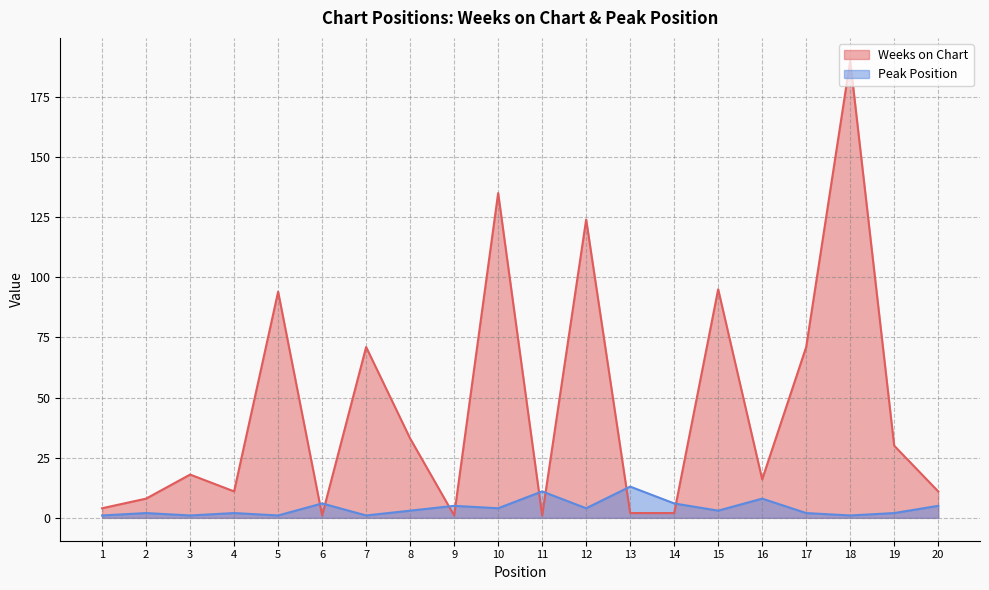

Between 18 and 17, which is larger?

18